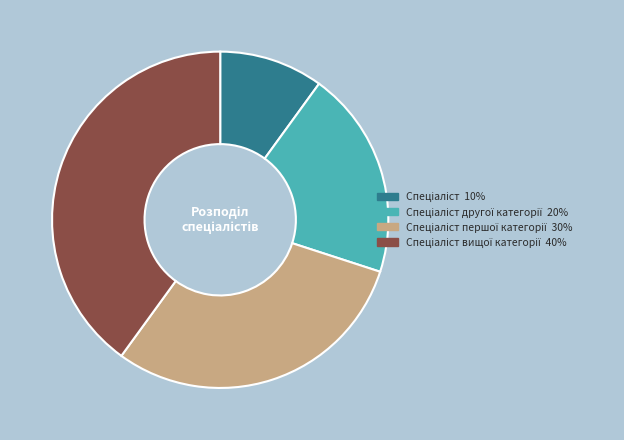

Is there any slice that represents more than half of the pie?

No